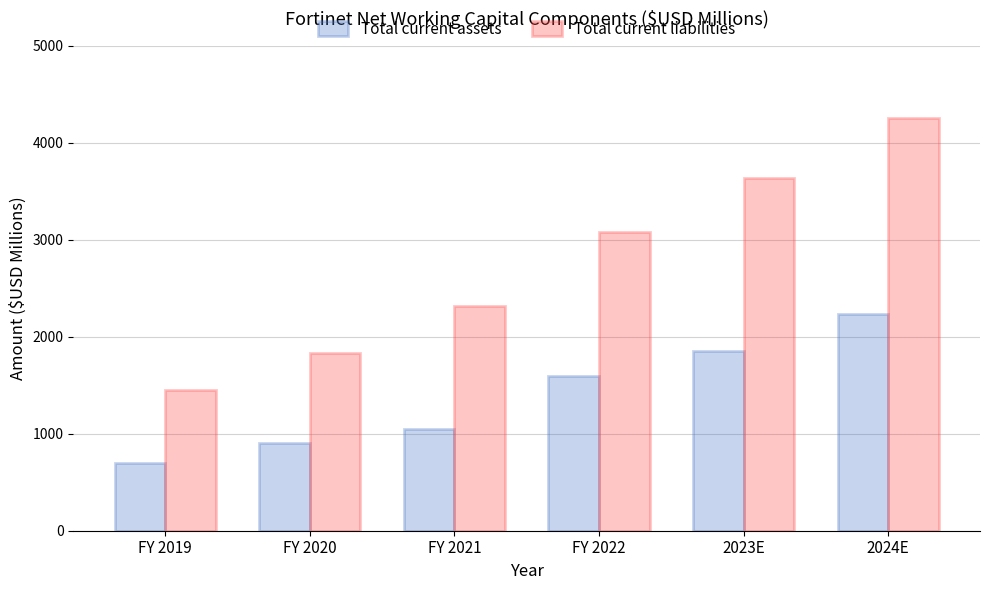

How many values in the Total current assets series exceed 1599?

3